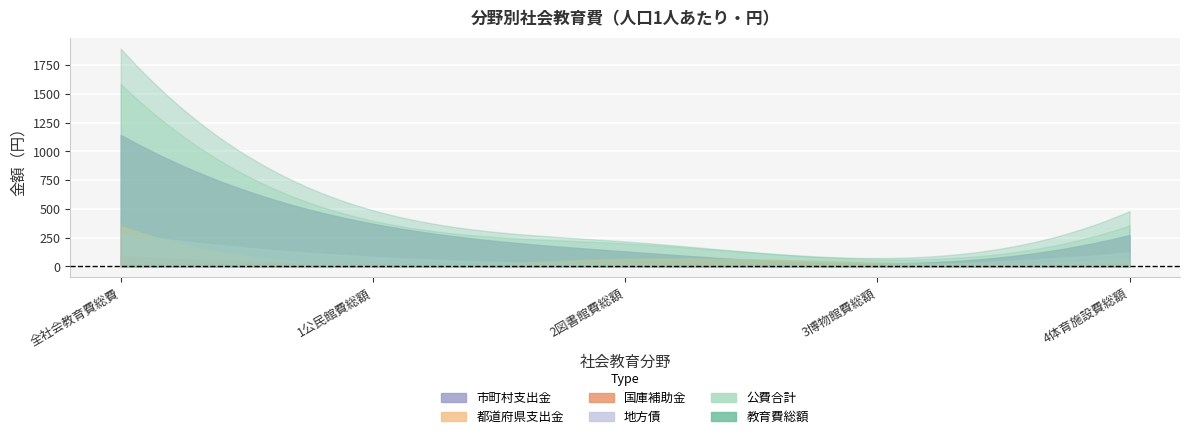

What is the sum of the 市町村支出金 values at 2図書館費総額 and 4体育施設費総額?

405